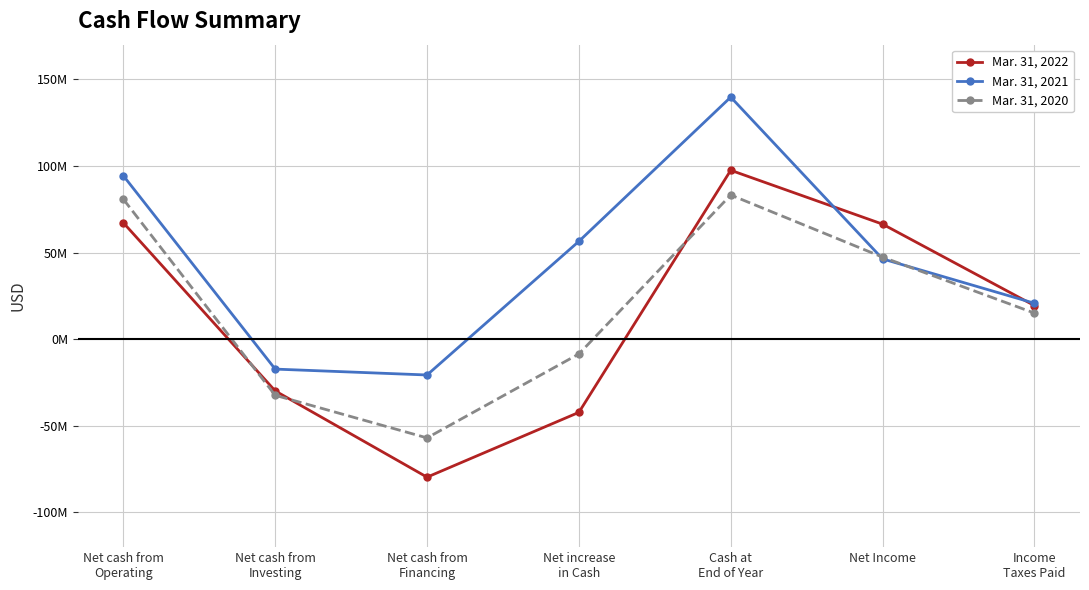

What are all the series names shown in the legend?

Mar. 31, 2022, Mar. 31, 2021, Mar. 31, 2020